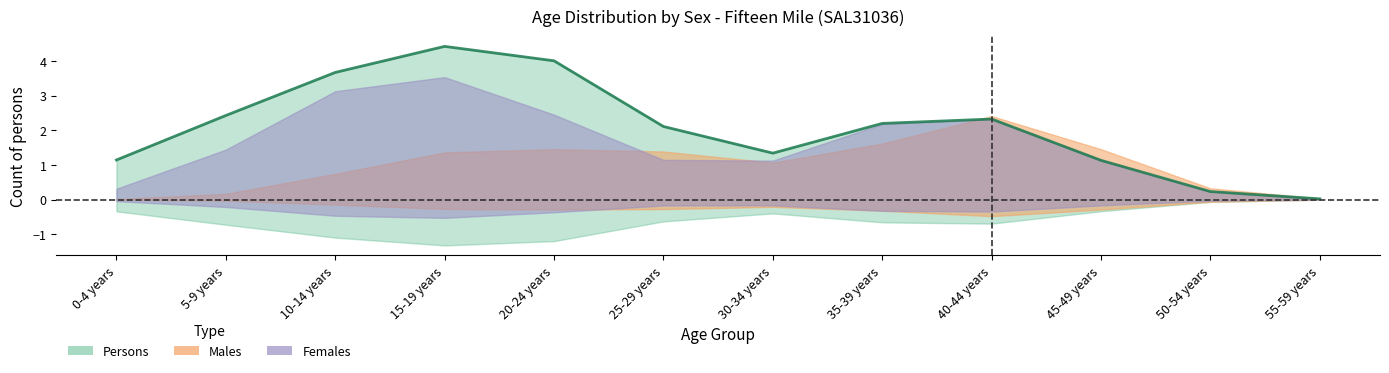

True or false: Females has more than 0 interior local peaks.

True